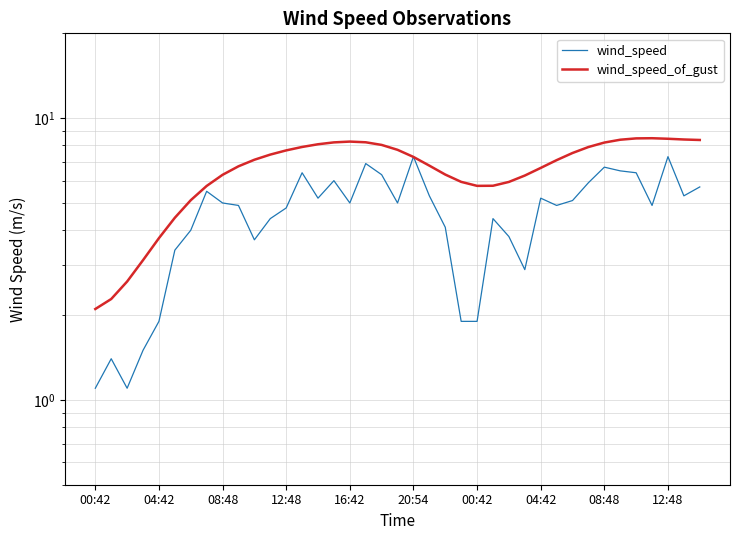

How many series are shown in this chart?

2